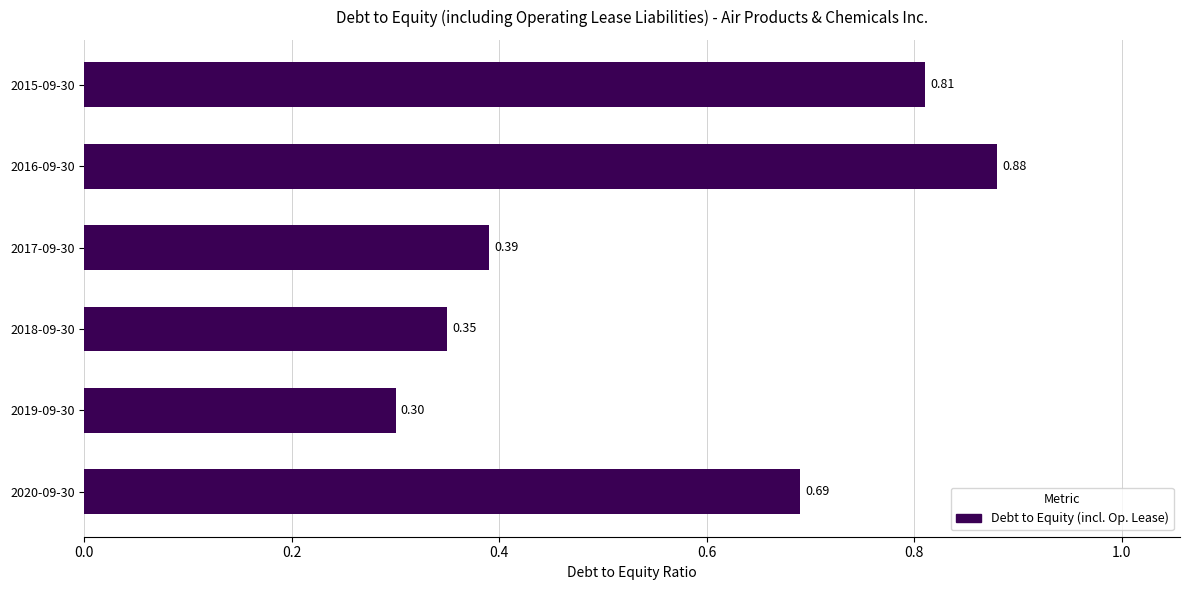

What is the change in value from 2017-09-30 to 2015-09-30?

+0.4